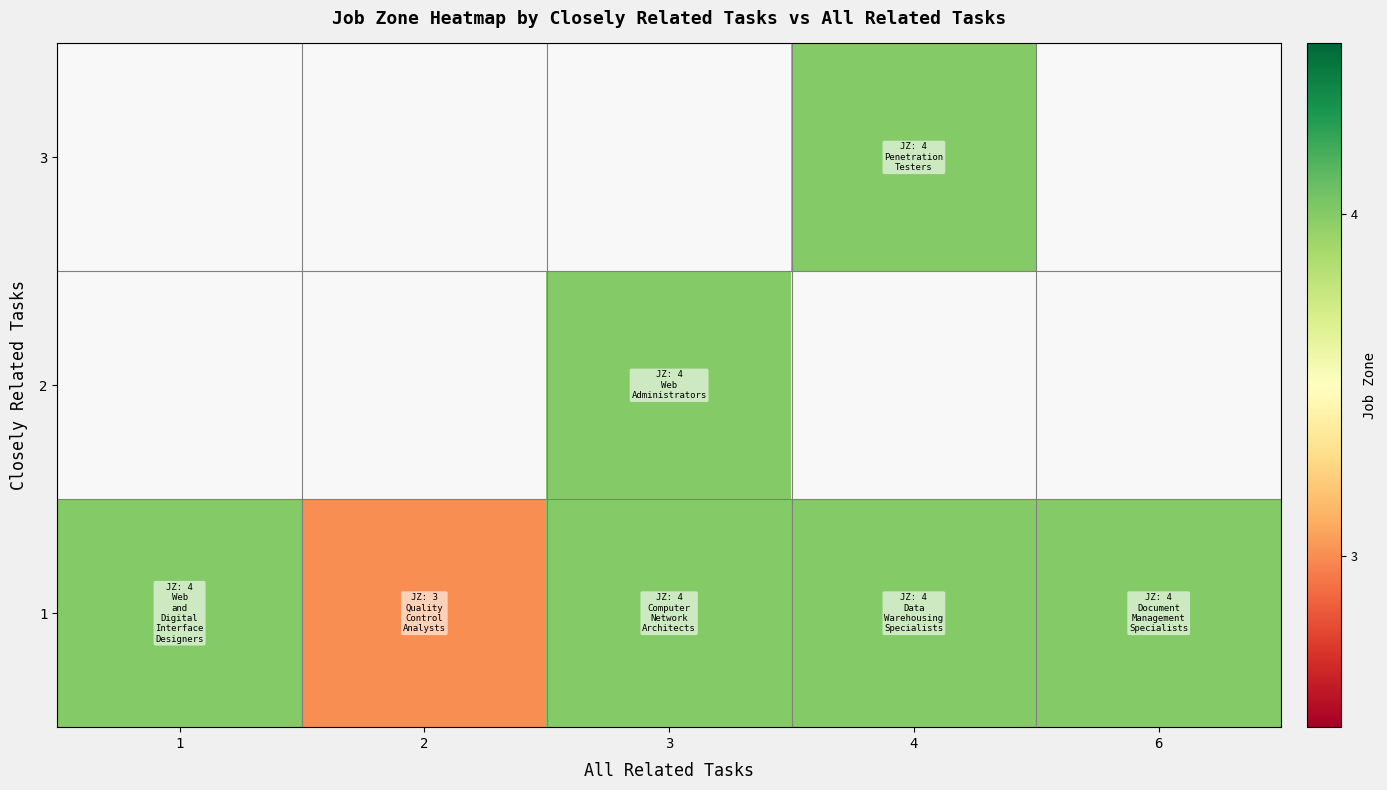

Count the 1 values in the range 4 to 5.

4